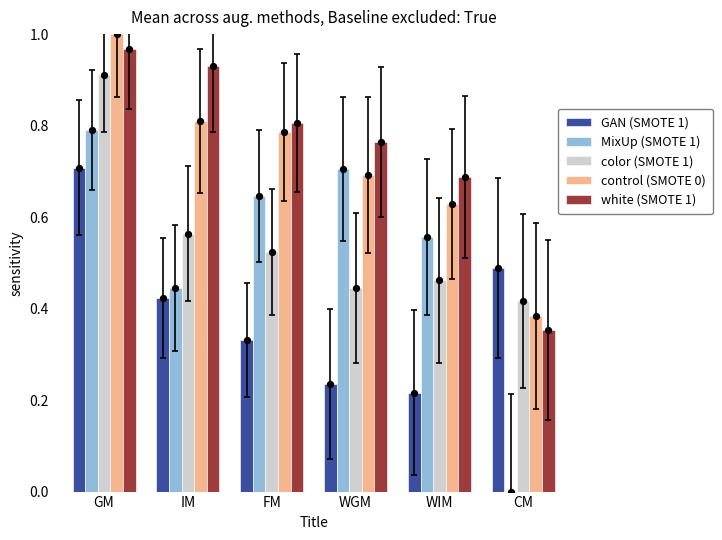

Which series contains the lowest Y value?

MixUp (SMOTE 1)